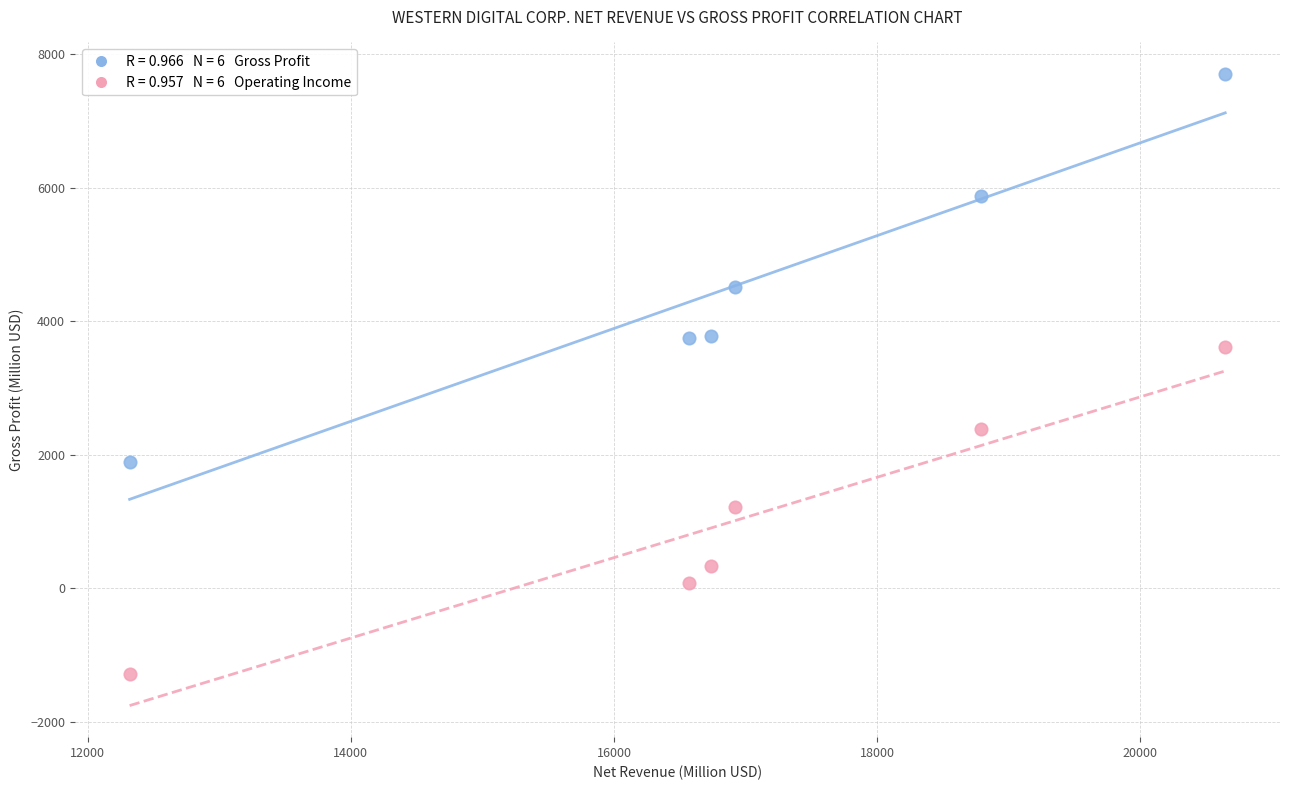

Across all series, what Y value is closest to 3210?

3617